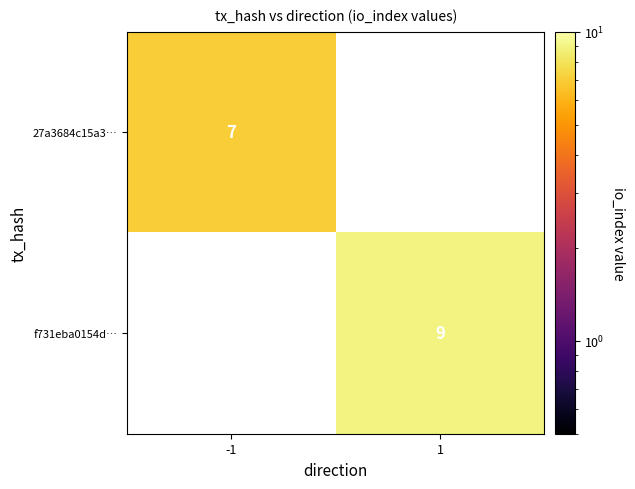

Count the number of categories in the chart.

2